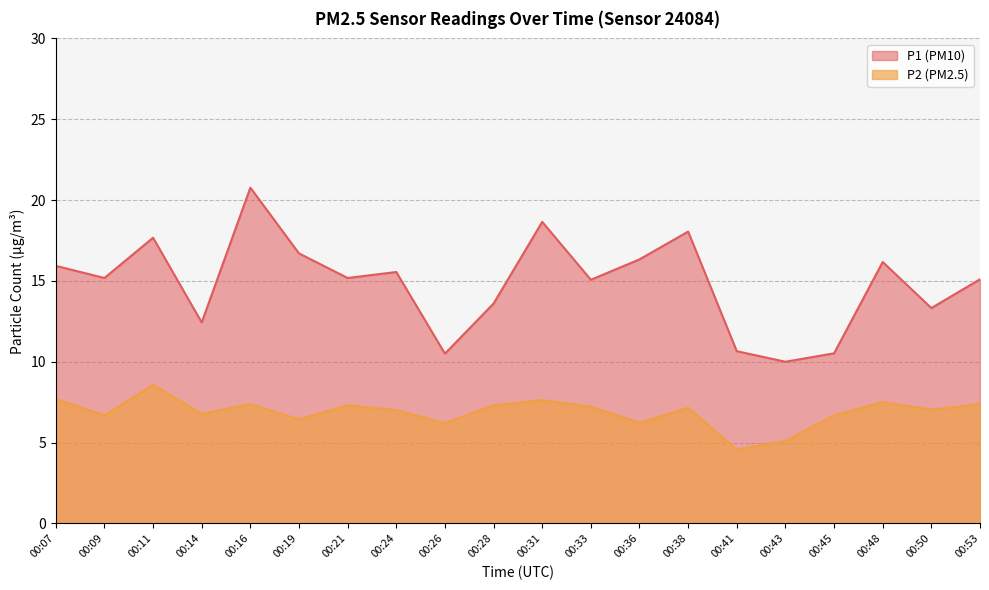

True or false: P2 and P1 cross at least once.

False